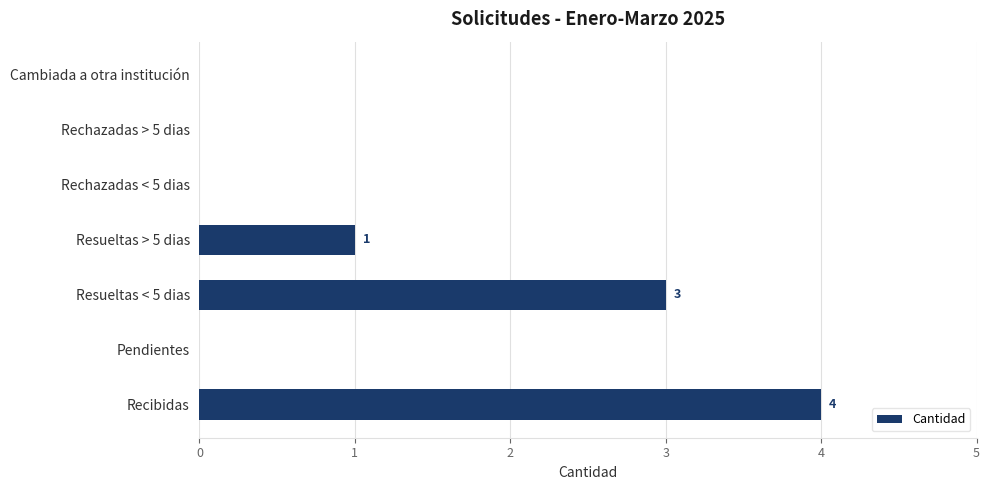

The chart shows a value of 2 at Recibidas. True or false?

False